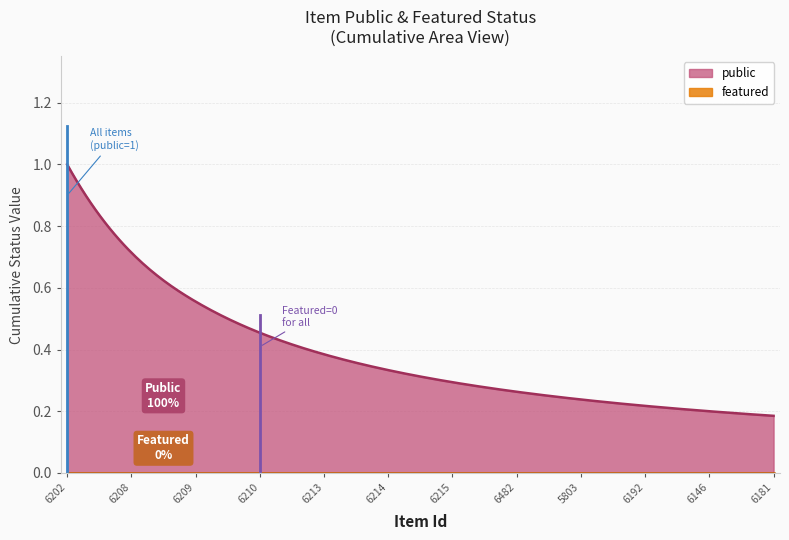

Which series has the largest total across all categories?

public